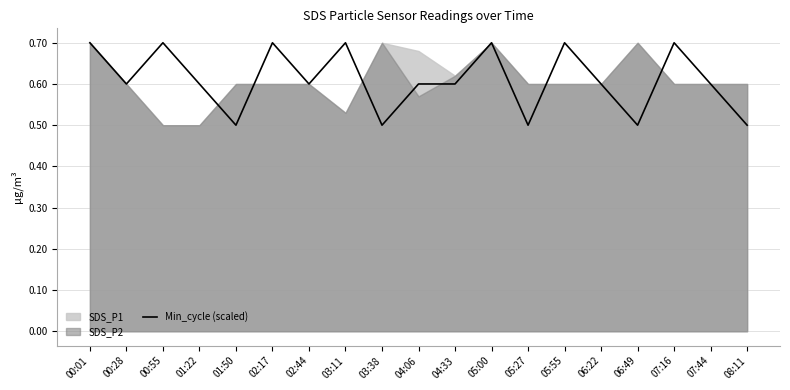

The Min_cycle (scaled) series shows 0.7 at 00:55. True or false?

True